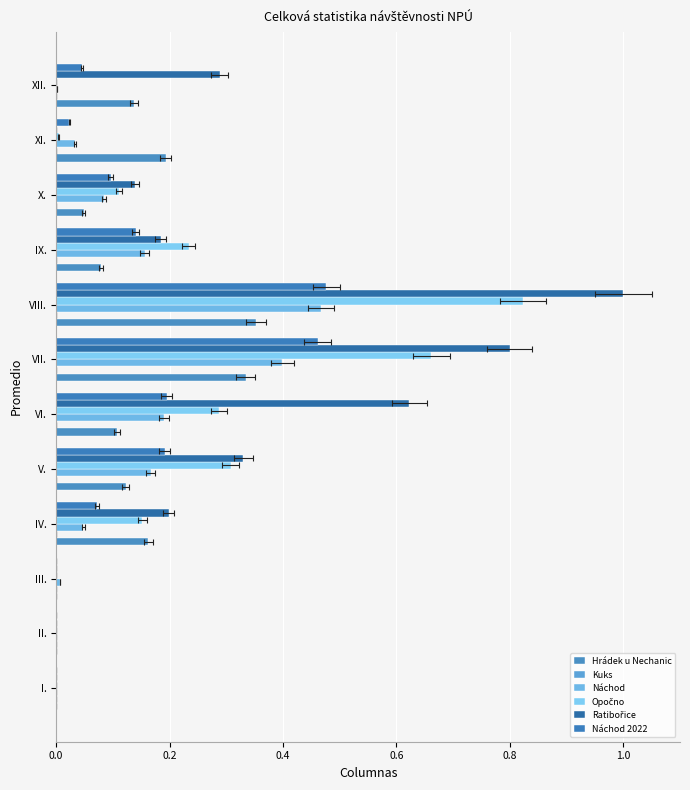

What is the difference between the second highest and minimum values in the Náchod 2022 series?

0.5